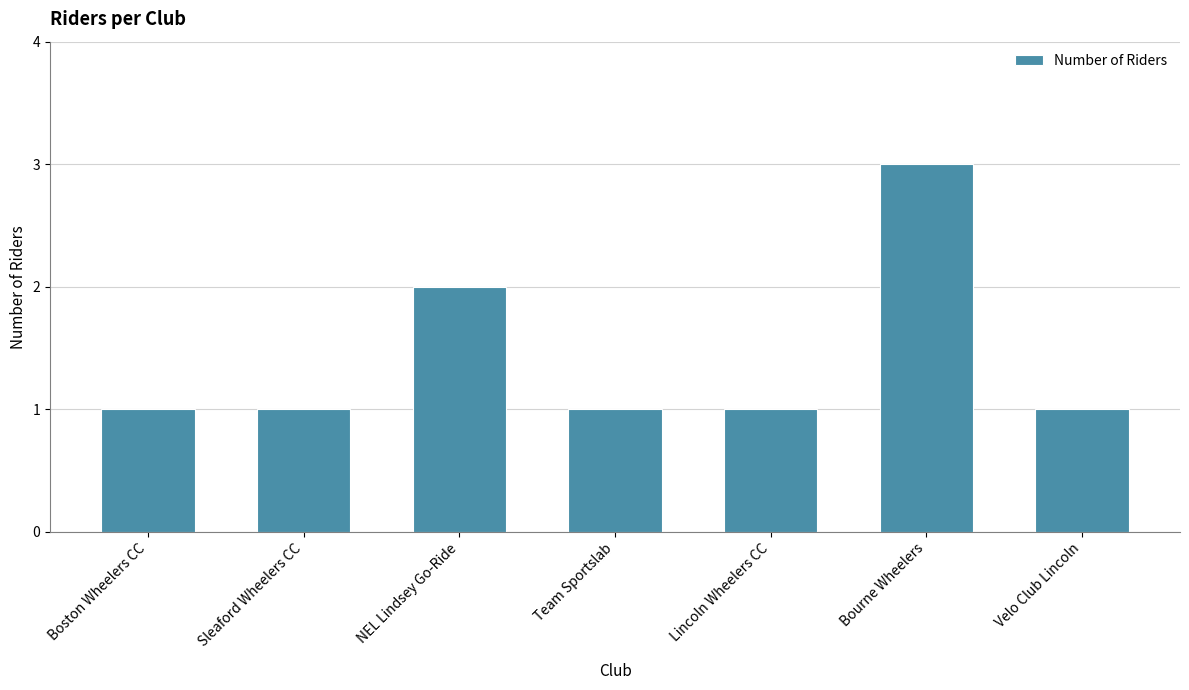

True or false: the data shows 3 at NEL Lindsey Go-Ride.

False